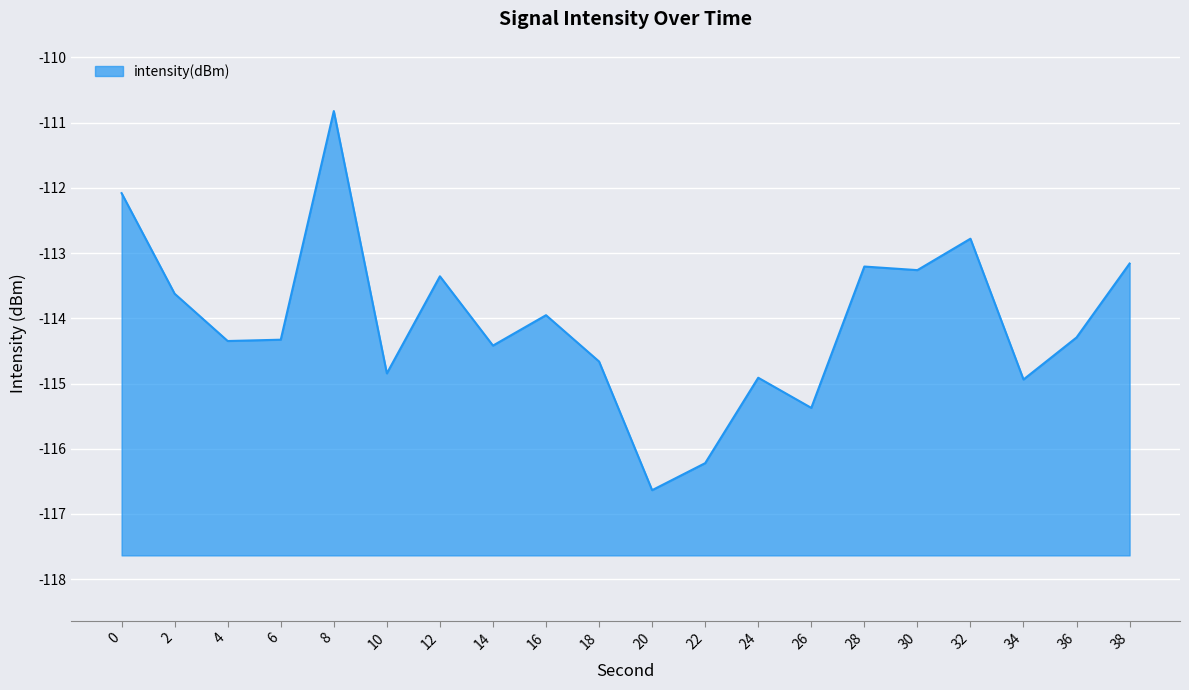

List the labels in order of value, smallest first.

20, 22, 26, 34, 24, 10, 18, 14, 4, 6, 36, 16, 2, 12, 30, 28, 38, 32, 0, 8